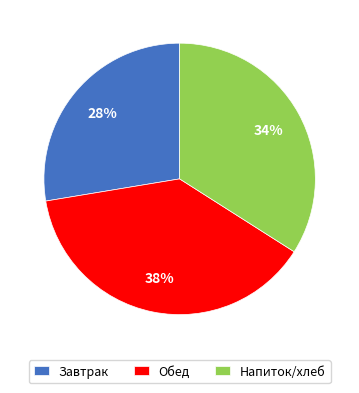

Rank the categories by value from highest to lowest.

Обед, Напиток/хлеб, Завтрак